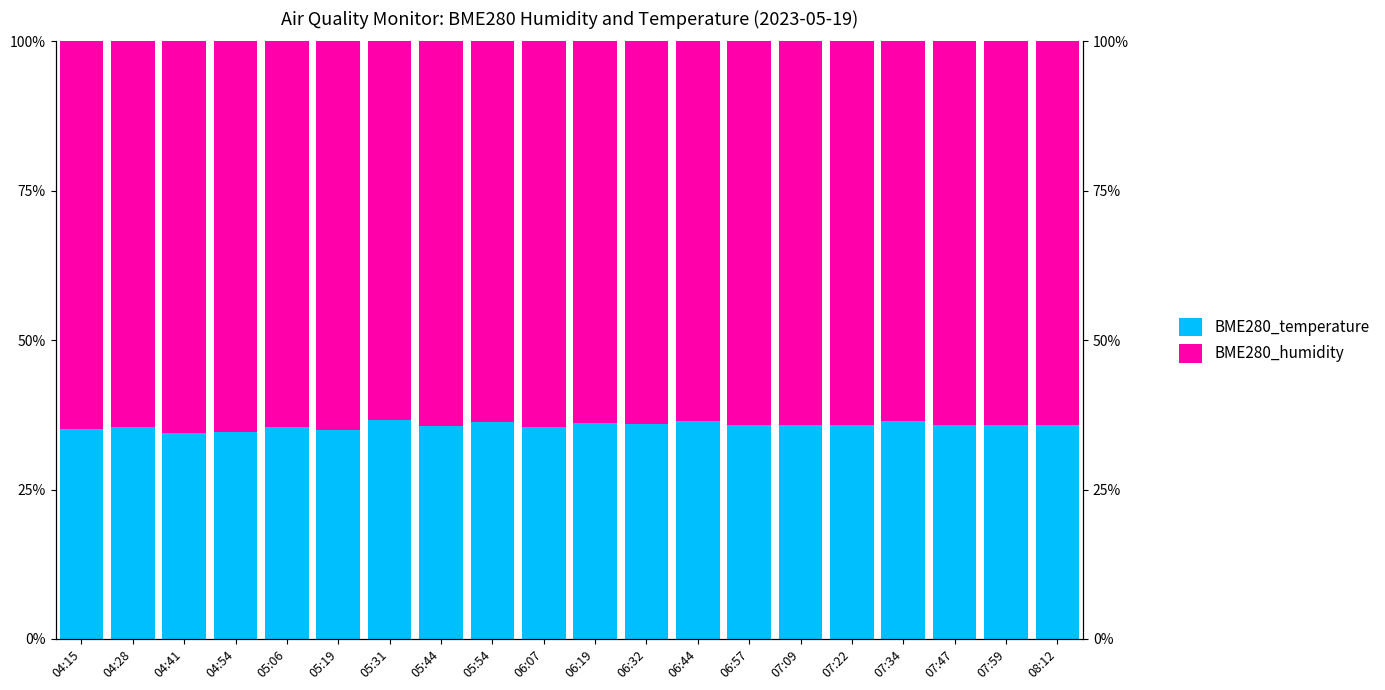

What is the spread (max minus min) of values at 05:54?

27.5